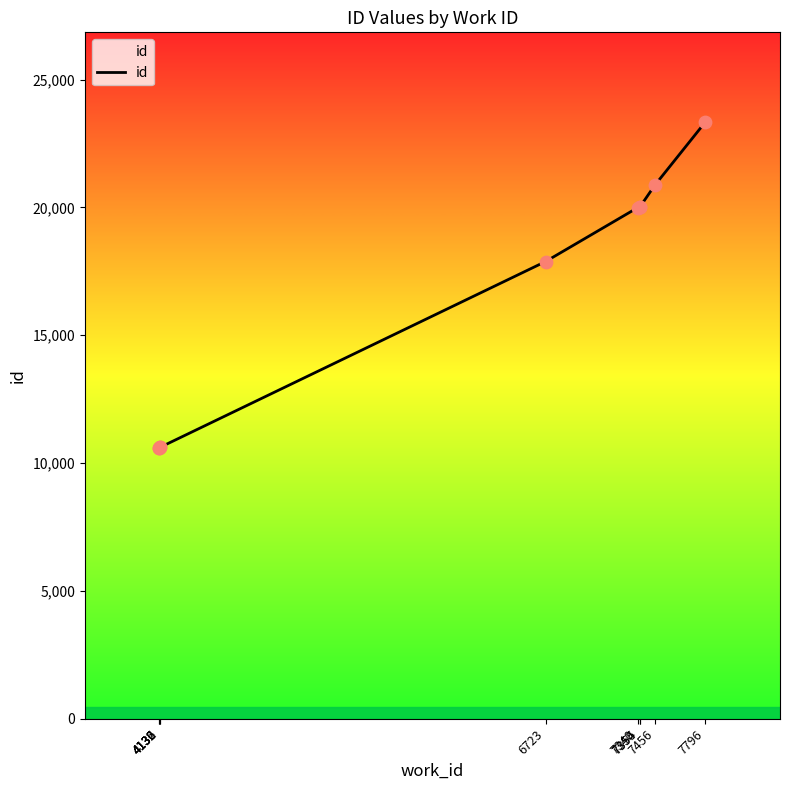

Approximately how many times larger is the value at 7796 compared to 4132?

2.2